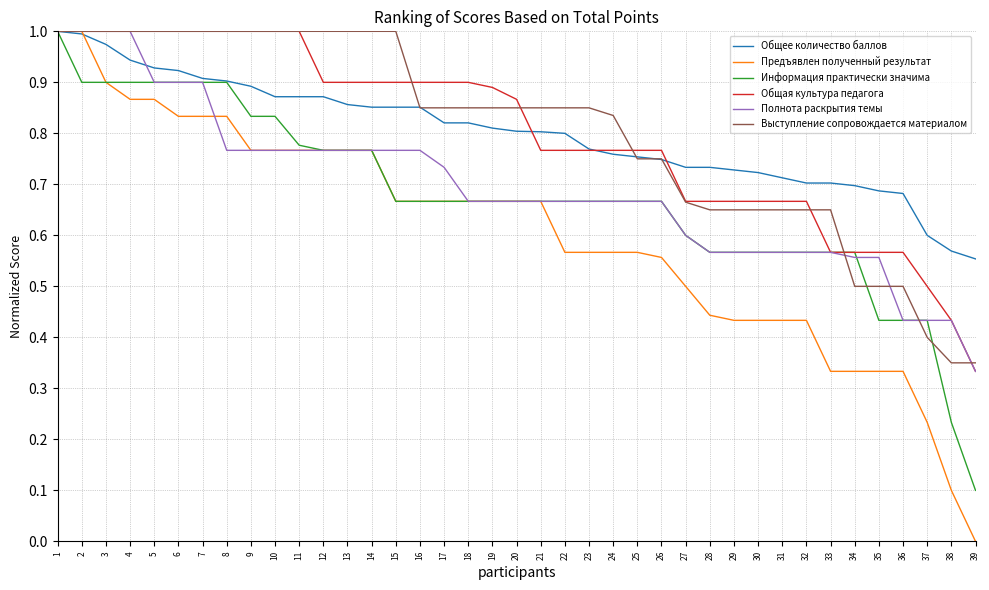

Which series has the largest range (max minus min)?

Предъявлен полученный результат